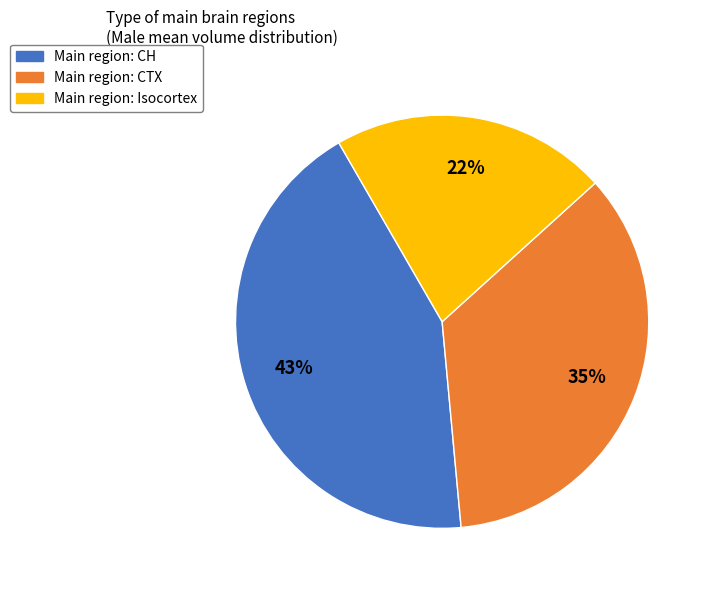

Does any single category account for the majority?

No